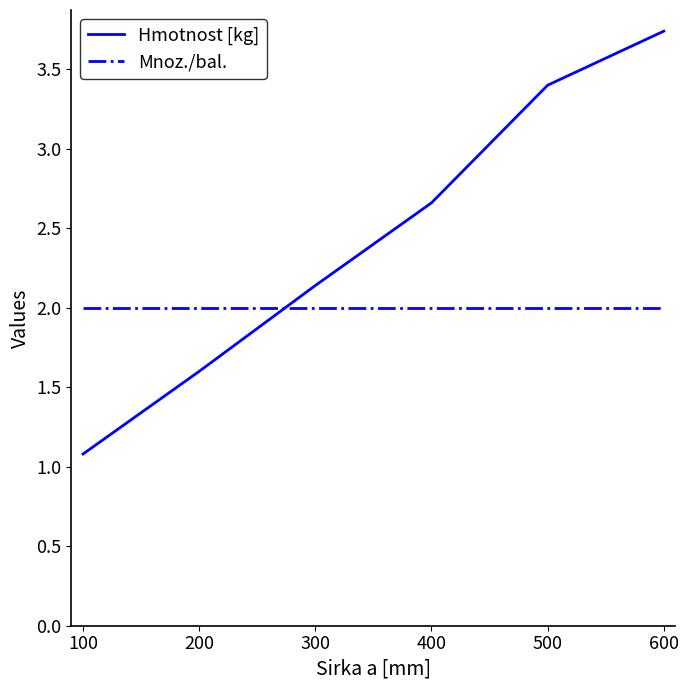

Which series has the widest spread of values?

Hmotnost [kg]